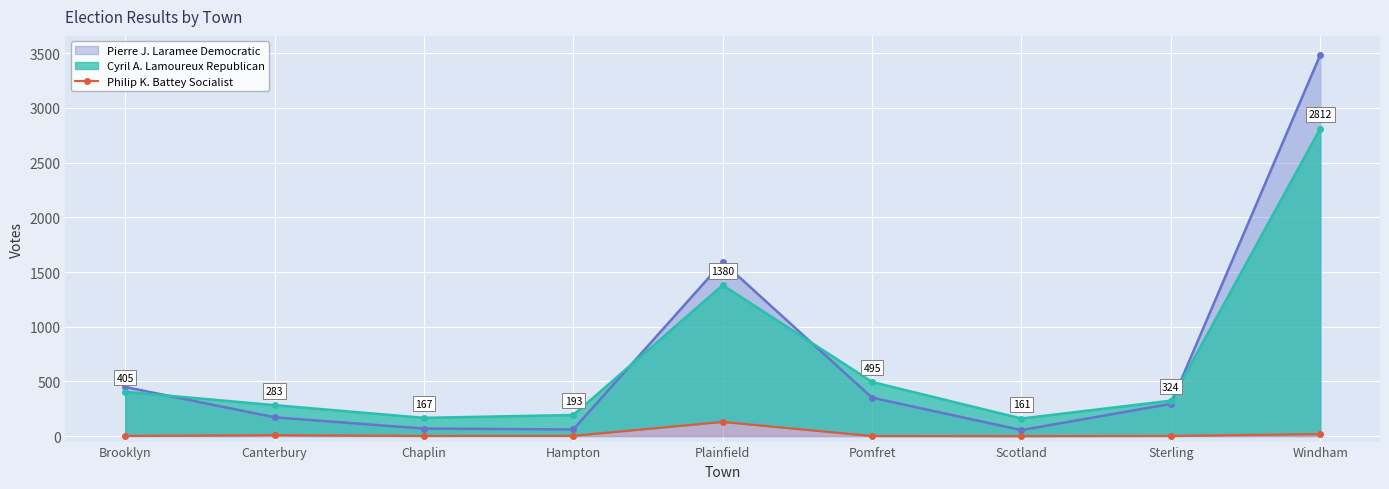

List the labels in order of Pierre J. Laramee Democratic value, largest first.

Windham, Plainfield, Brooklyn, Pomfret, Sterling, Canterbury, Chaplin, Hampton, Scotland